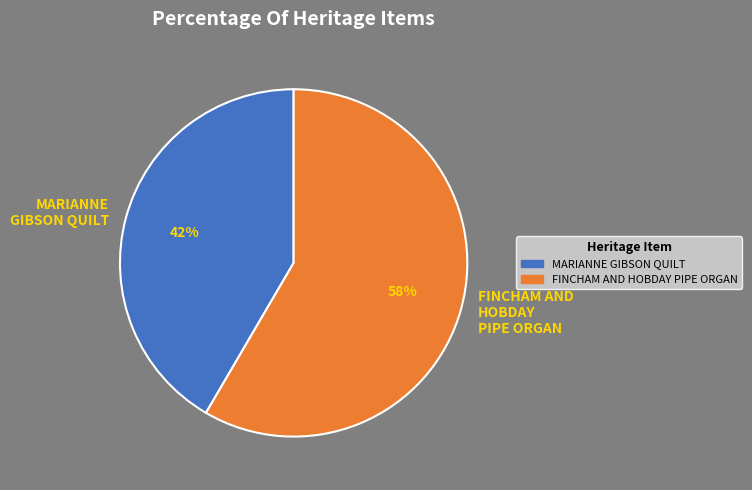

Between FINCHAM AND HOBDAY PIPE ORGAN and MARIANNE GIBSON QUILT, which is larger?

FINCHAM AND HOBDAY PIPE ORGAN